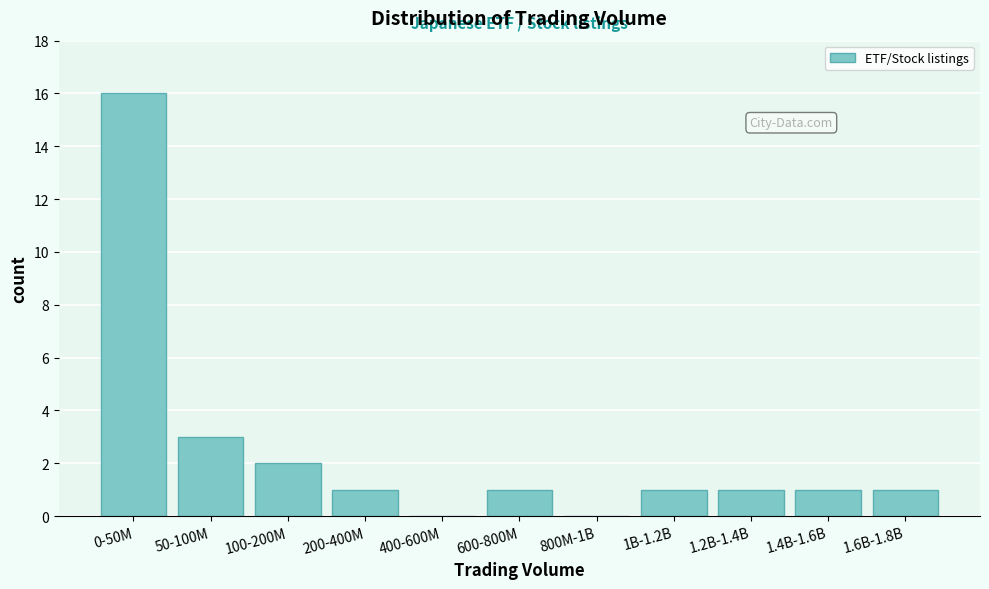

Reading left to right, what are all the values shown in this chart?

0-50M=16	50-100M=3	100-200M=2	200-400M=1	400-600M=0	600-800M=1	800M-1B=0	1B-1.2B=1	1.2B-1.4B=1	1.4B-1.6B=1	1.6B-1.8B=1